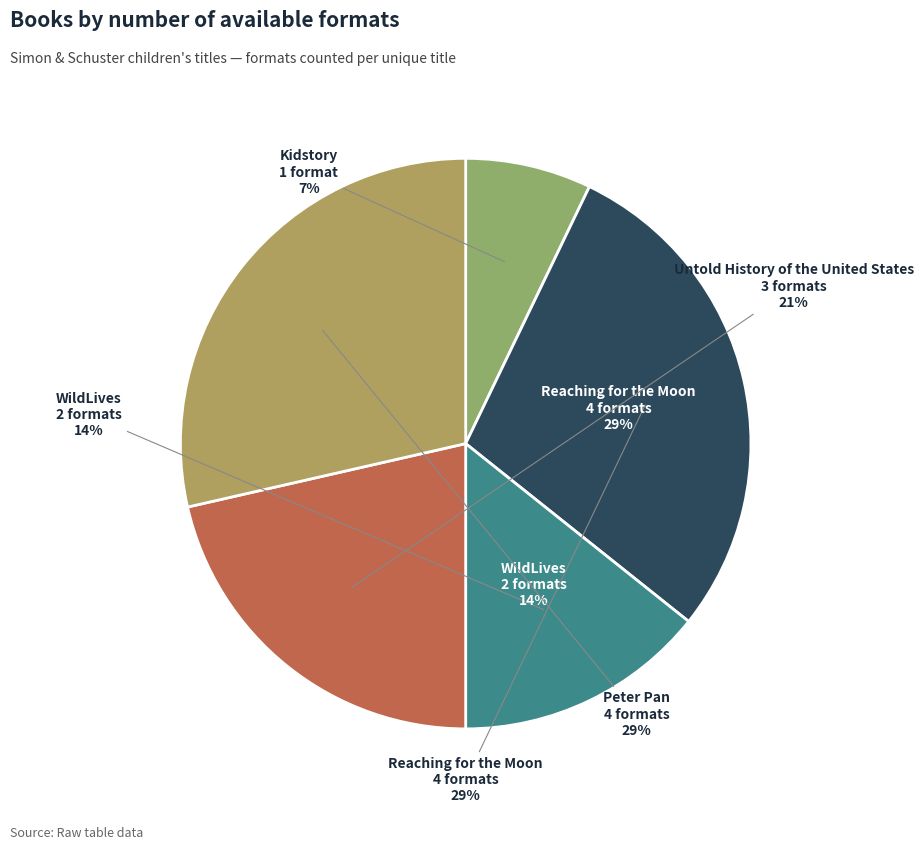

Combined, do Peter Pan and WildLives account for over 50%?

No